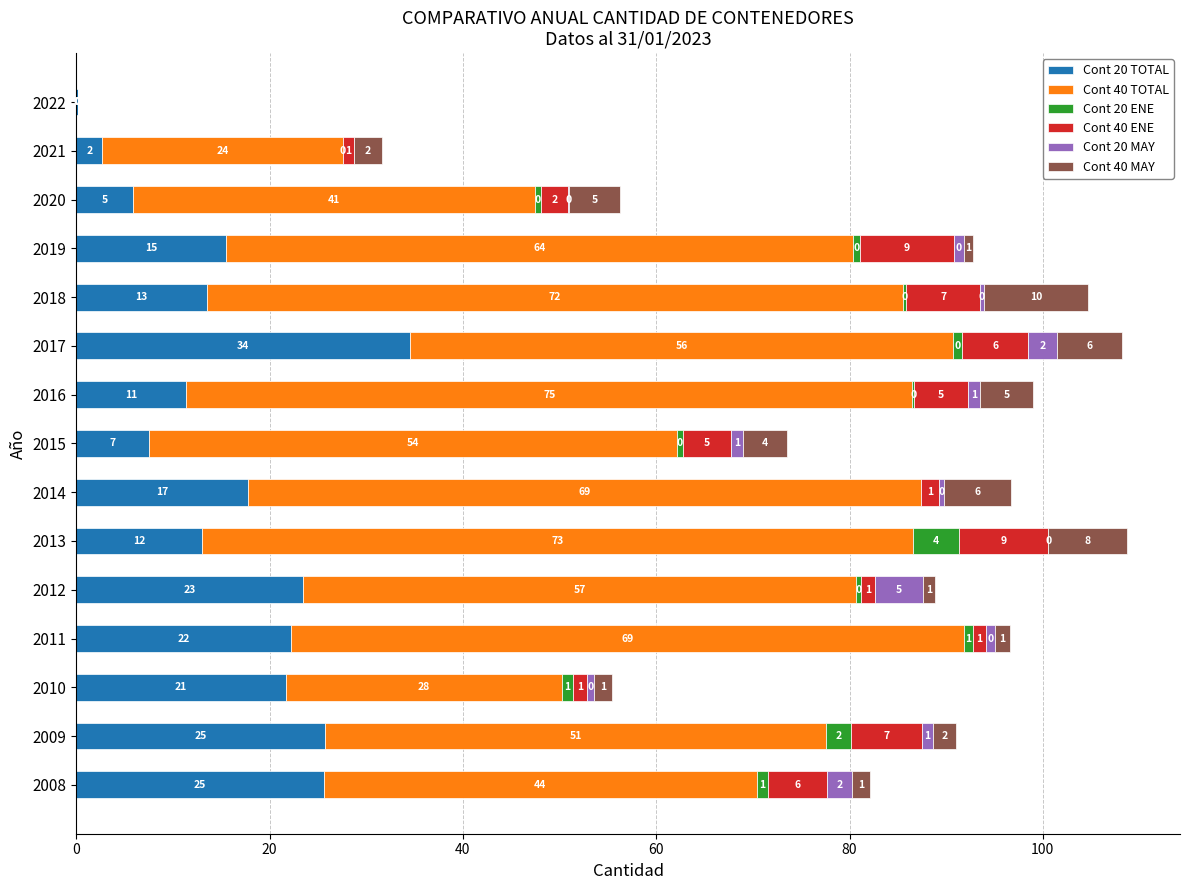

At which category is the sum across all series the highest?

2013